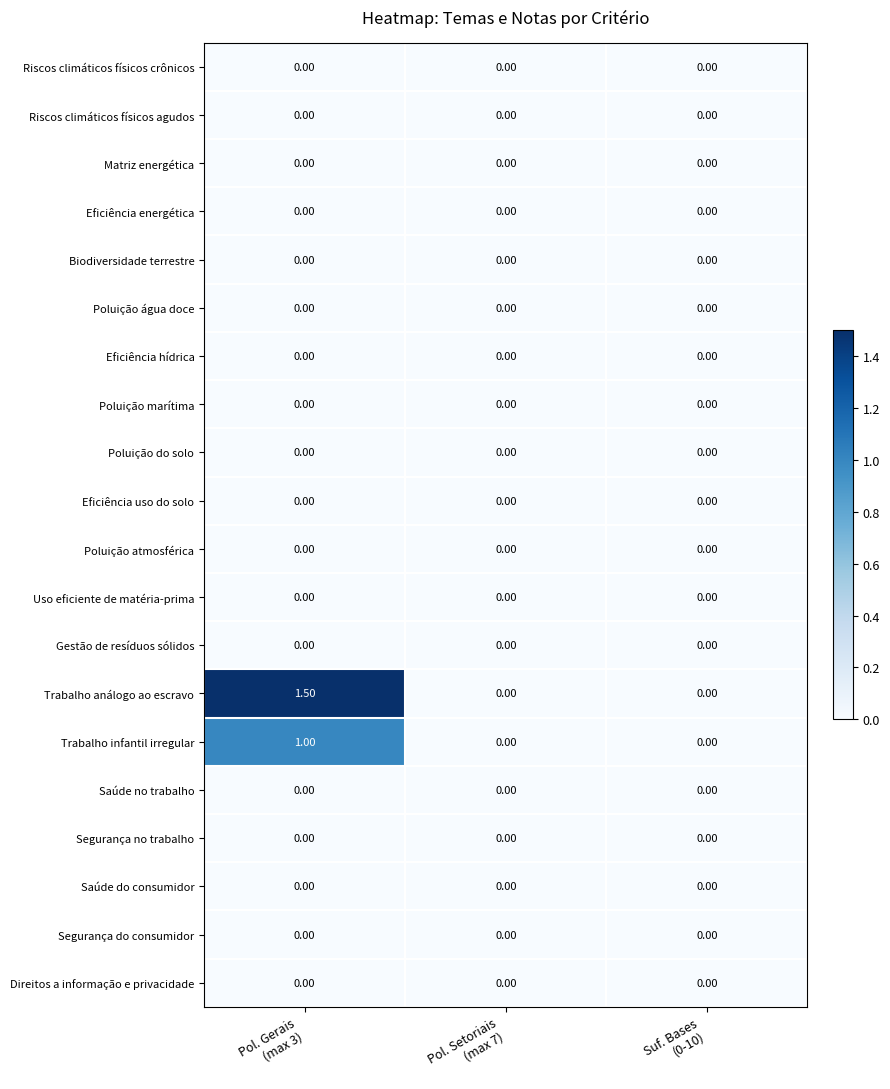

Which series has the largest range (max minus min)?

Trabalho análogo ao escravo